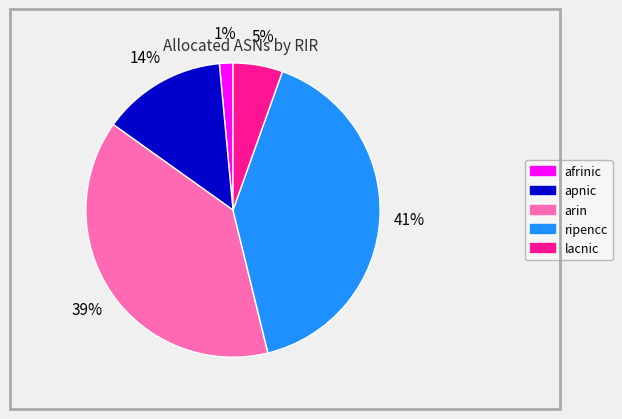

Is it true that afrinic is 1% of the pie?

True